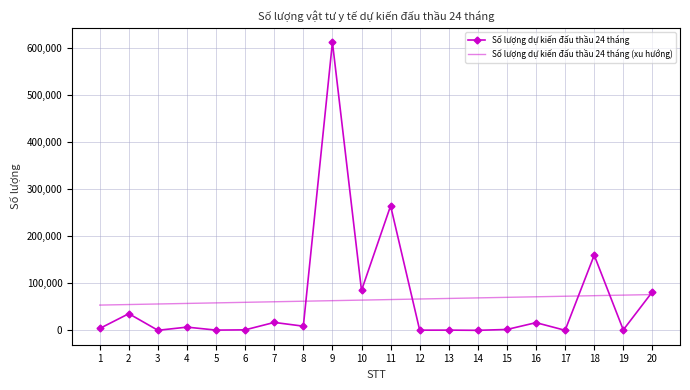

The value of Số lượng dự kiến đấu thầu 24 tháng (xu hướng) at 10 is 103073.7. True or false?

False